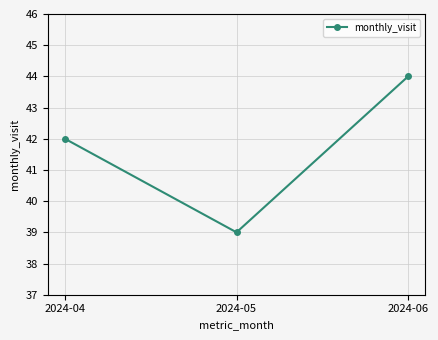

List the labels in order of value, smallest first.

2024-05, 2024-04, 2024-06